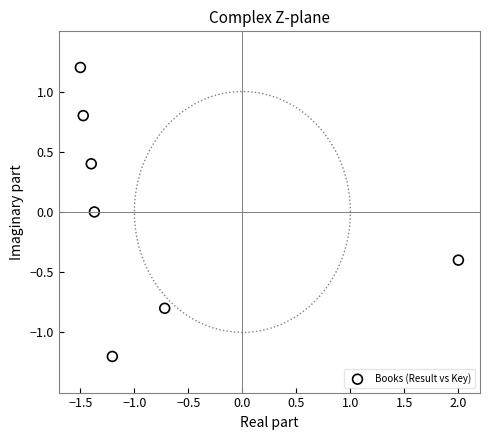

What is the range of X values (max minus min)?

3.5